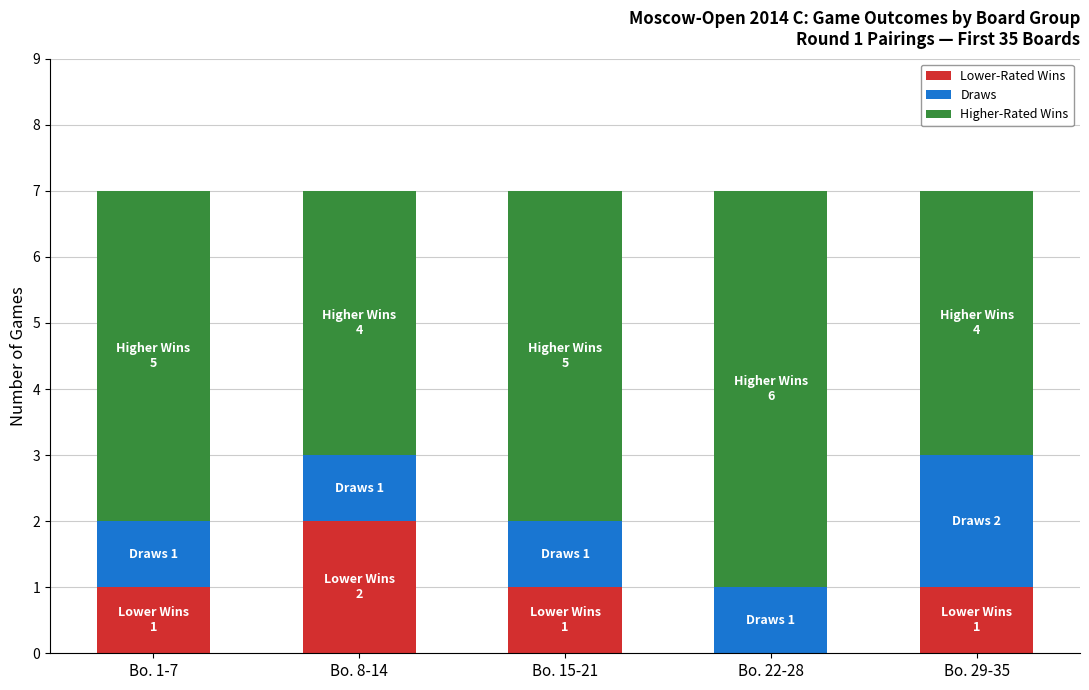

What is the total value across all series at Bo. 1-7?

7